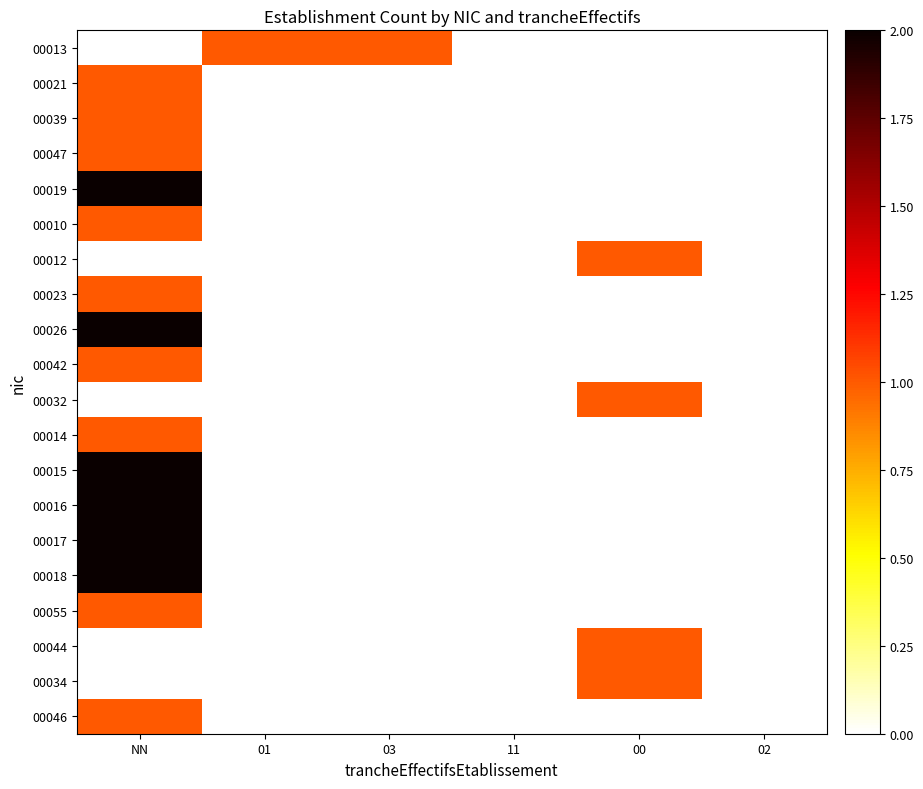

List the series in order of their peak value, lowest first.

00013, 00021, 00039, 00047, 00010, 00012, 00023, 00042, 00032, 00014, 00055, 00044, 00034, 00046, 00019, 00026, 00015, 00016, 00017, 00018